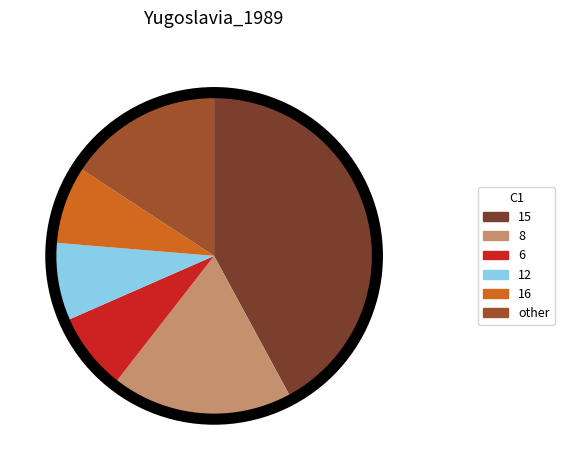

How many slices are in this pie chart?

6